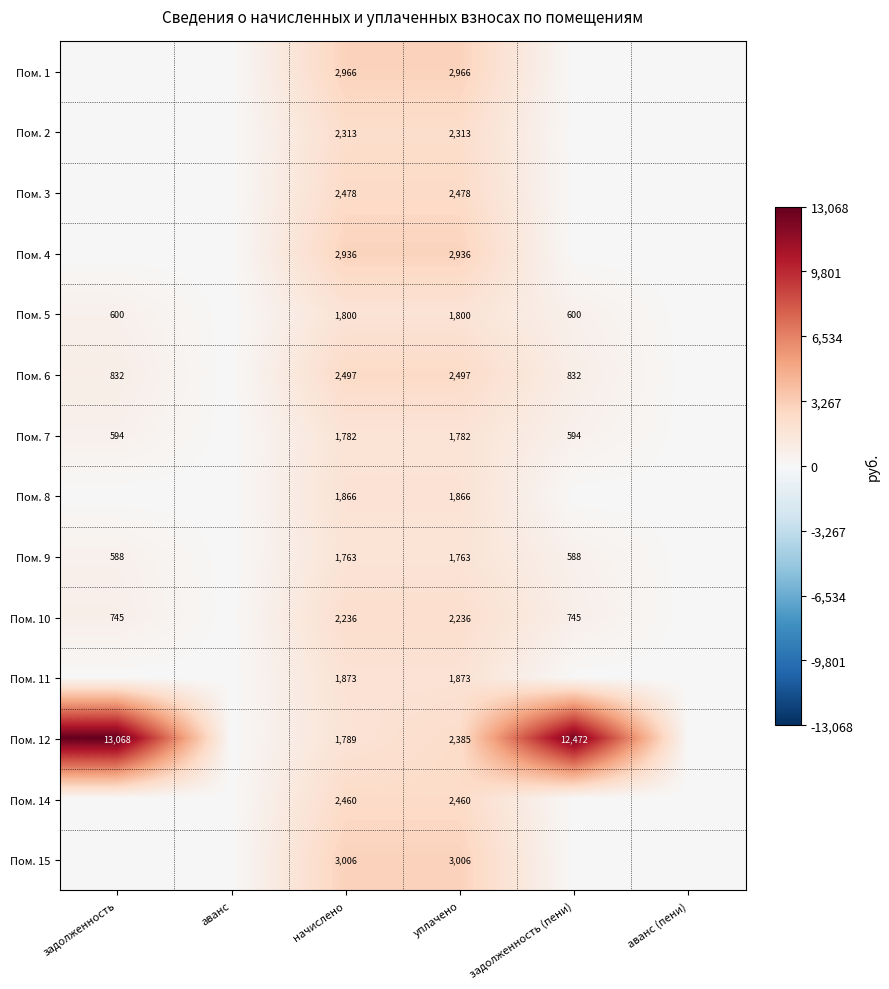

Is it true that Пом. 11 equals 3348 at начислено?

False